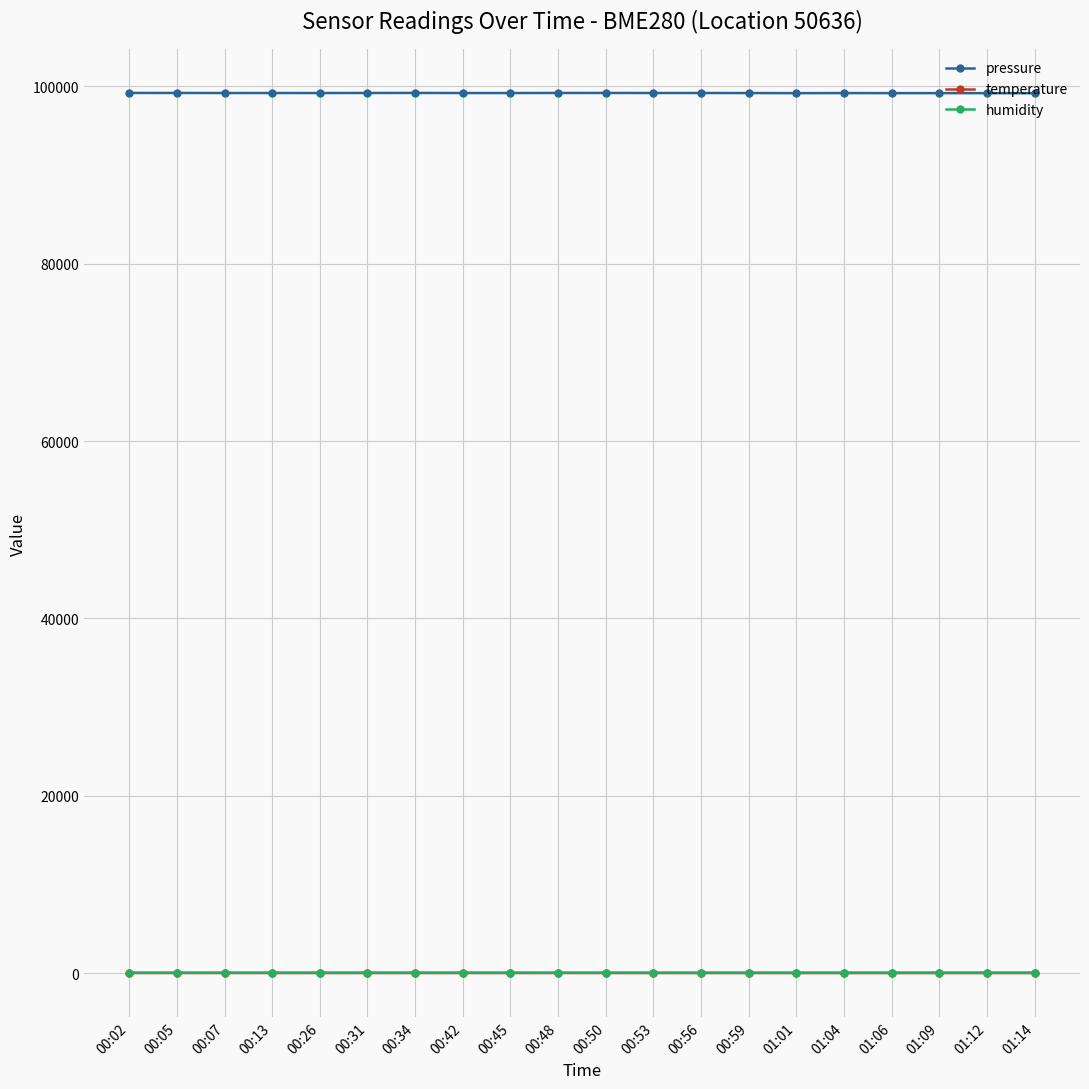

At how many categories does at least one series exceed 62058?

20